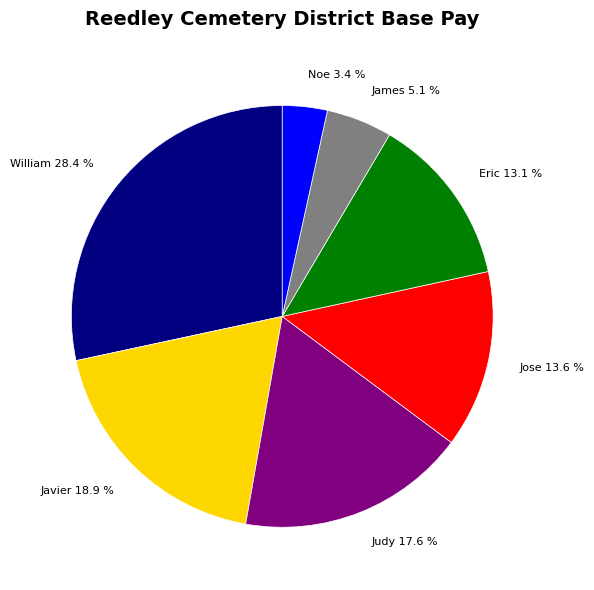

Count the number of slices in the pie.

7